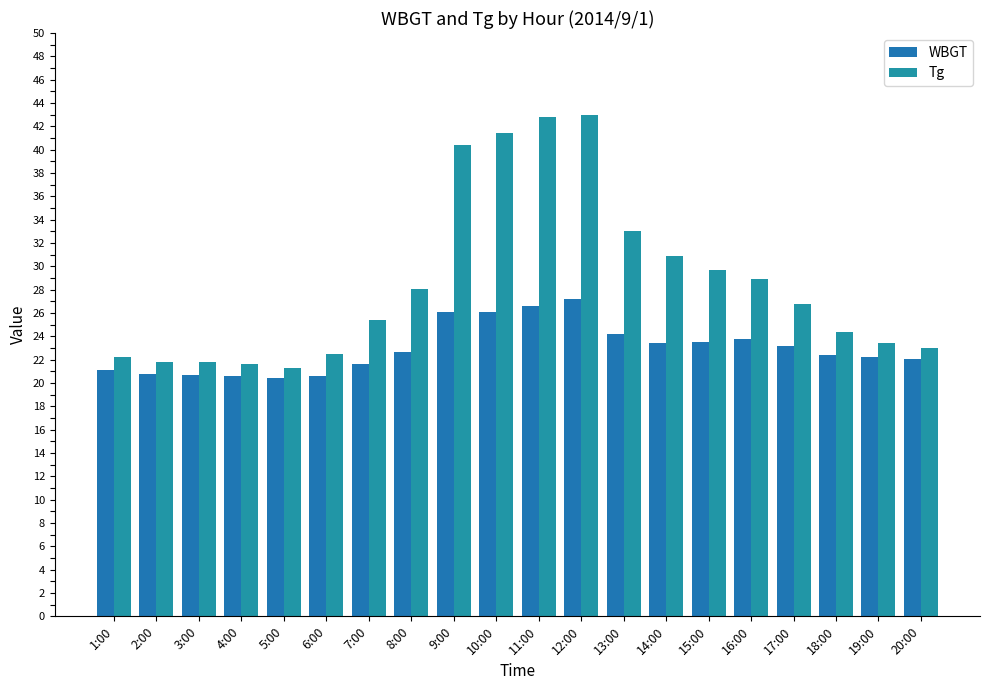

What is the value of the WBGT bar at the 10th from the left?

26.1